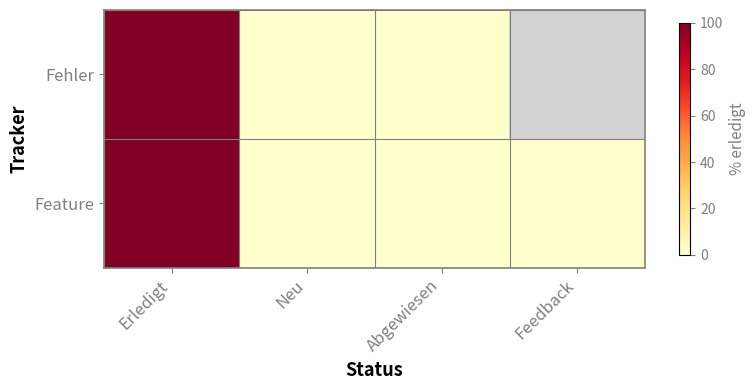

True or false: Feature has a value of -46.0 at Feedback.

False